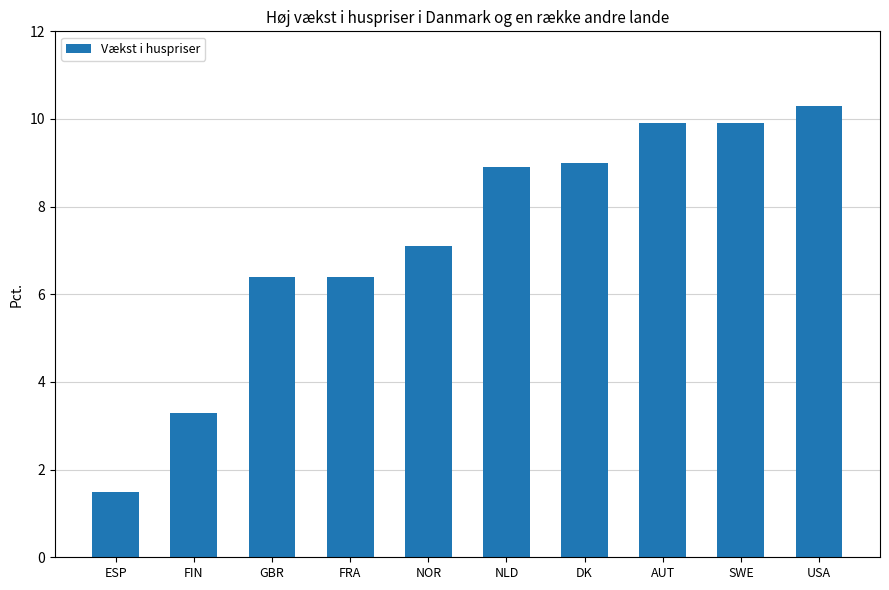

The value at NLD is 12.1. True or false?

False